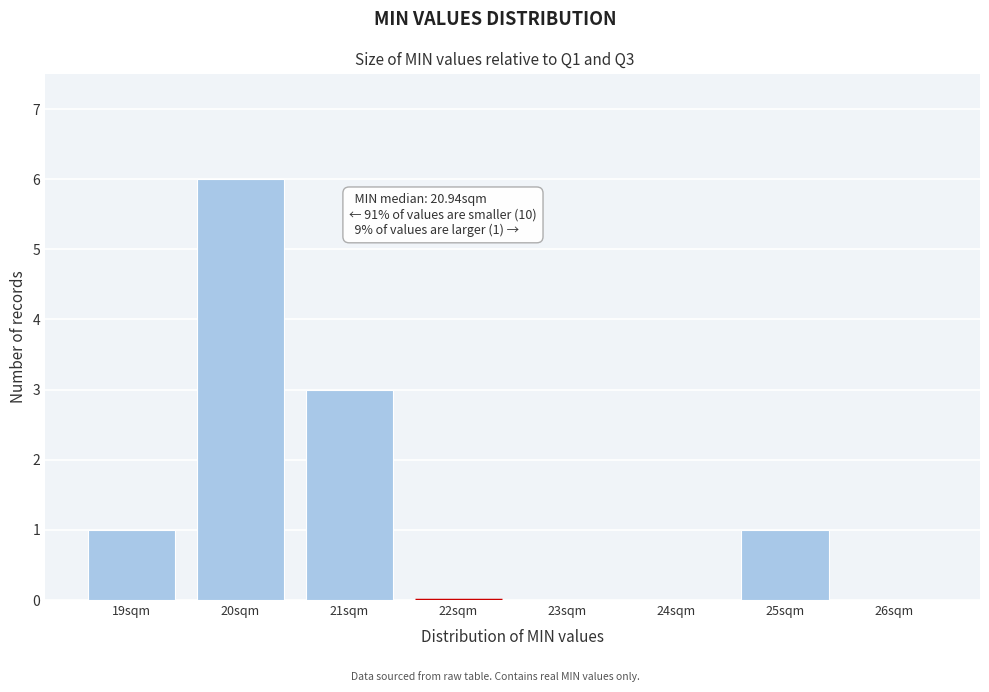

Reading left to right, list all the values displayed in this chart.

19sqm=1	20sqm=6	21sqm=3	22sqm=0	23sqm=0	24sqm=0	25sqm=1	26sqm=0